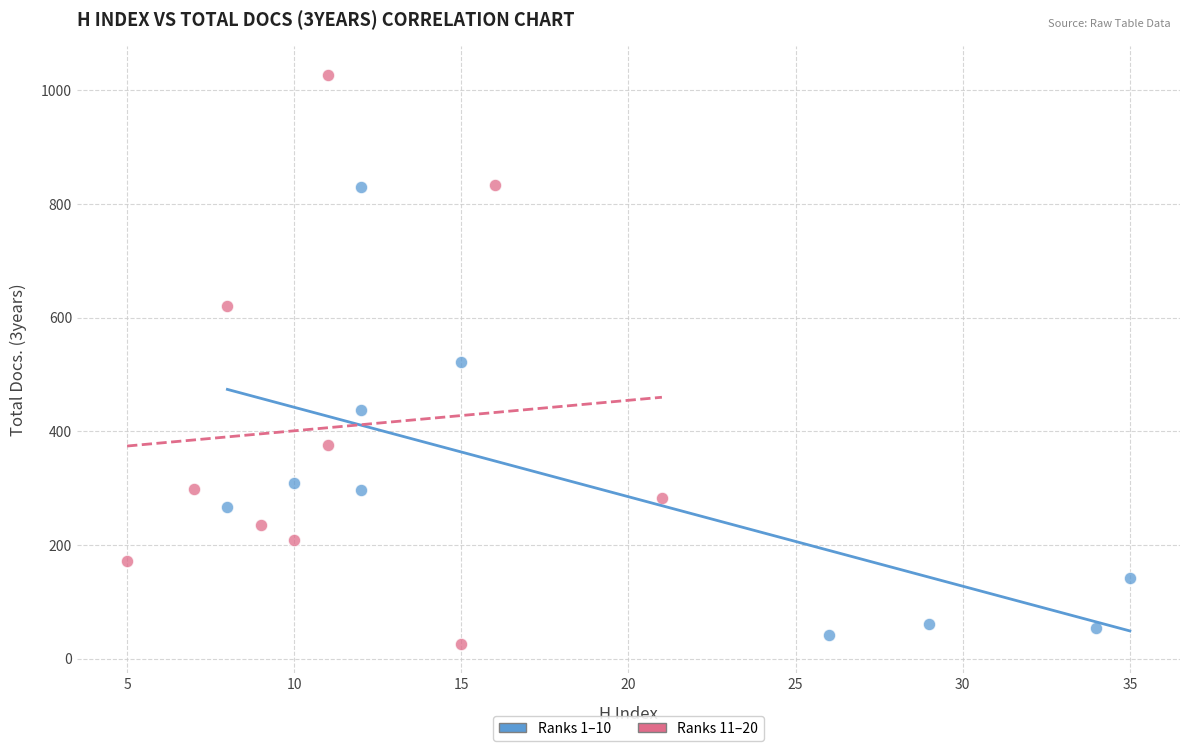

Which series contains the highest Y value?

Ranks 11–20